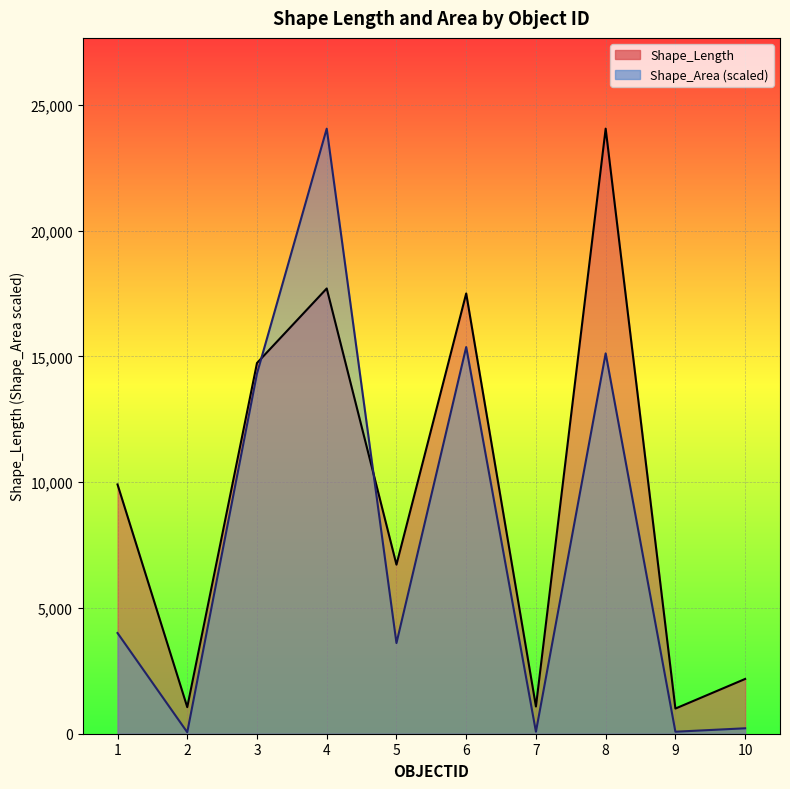

Which series has the largest total across all categories?

Shape_Length